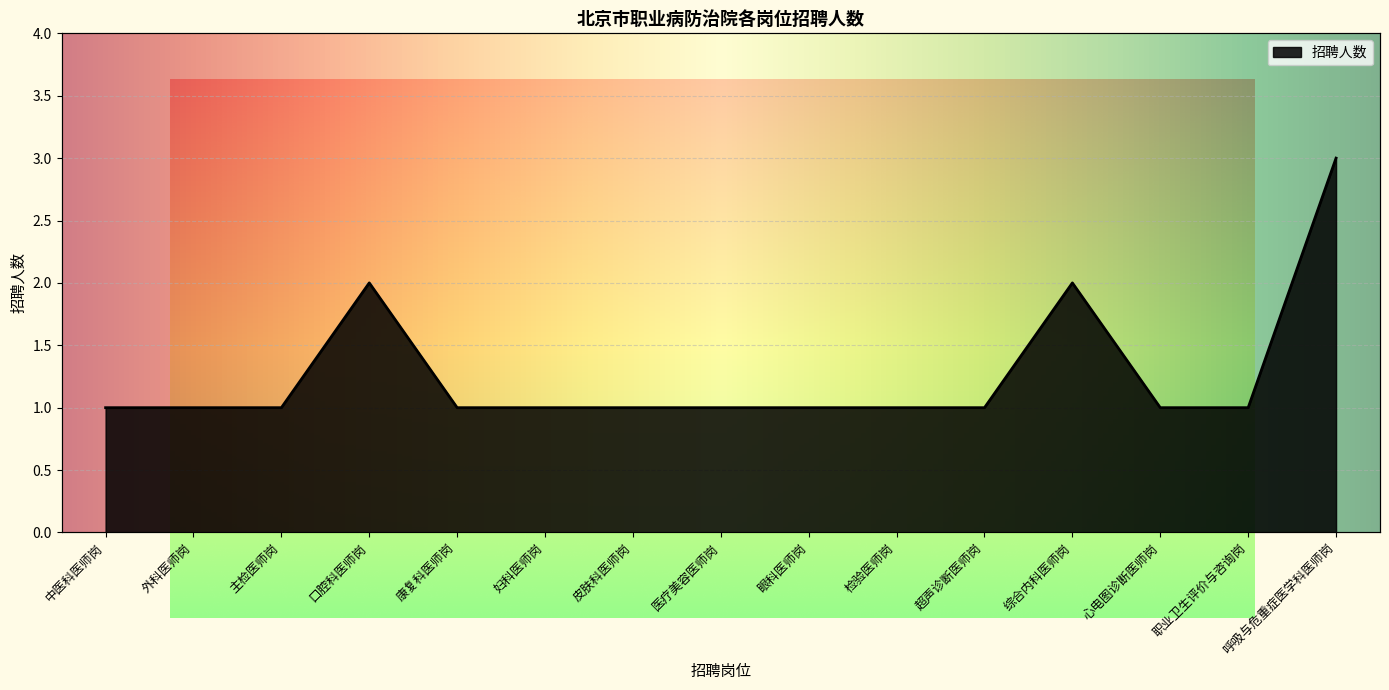

At which category does the chart reach its minimum across all series?

中医科医师岗